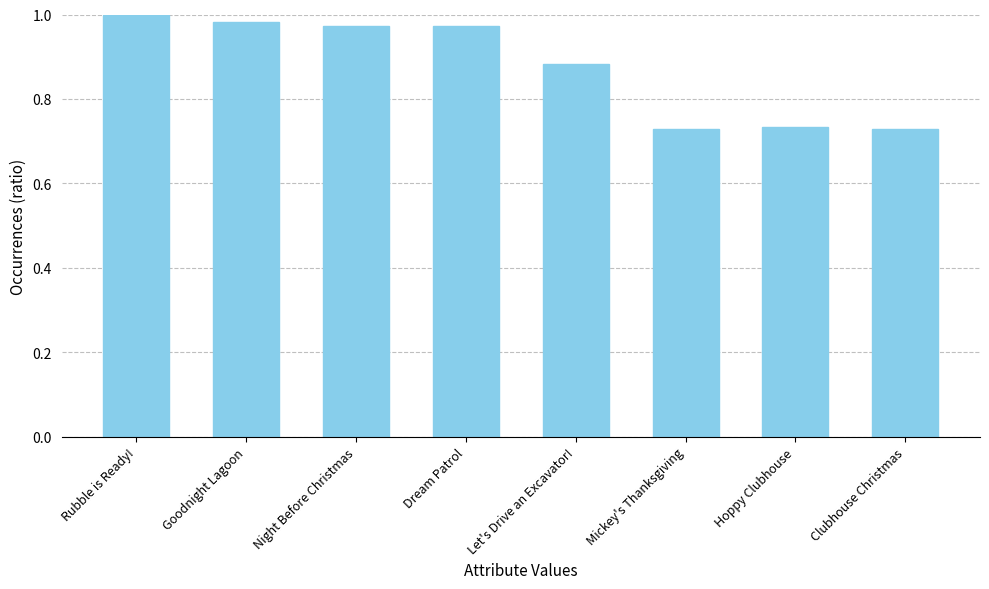

What is the label of the 1st bar from the left?

Rubble is Ready!